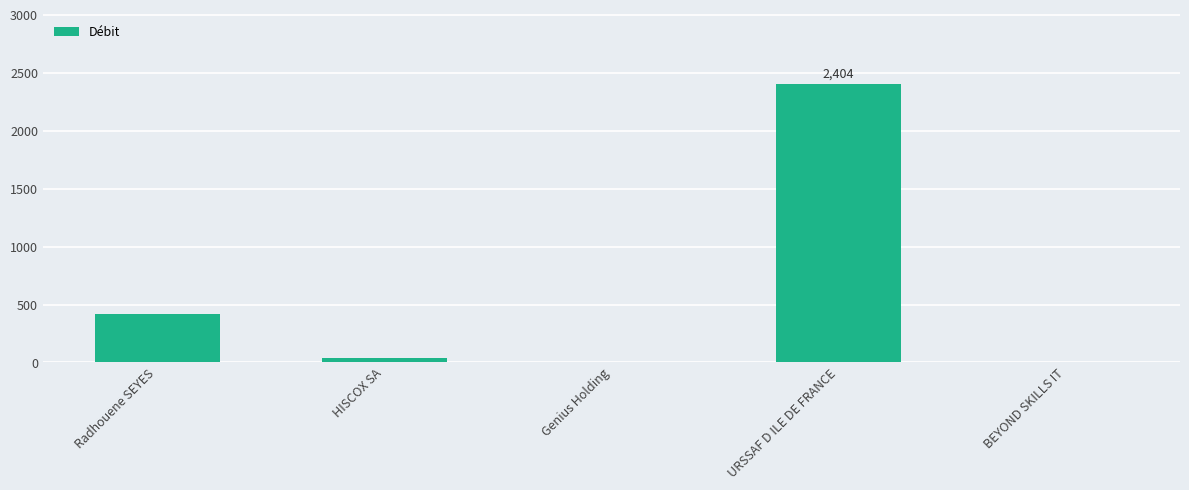

What is the change in value from Radhouene SEYES to Genius Holding?

-414.2